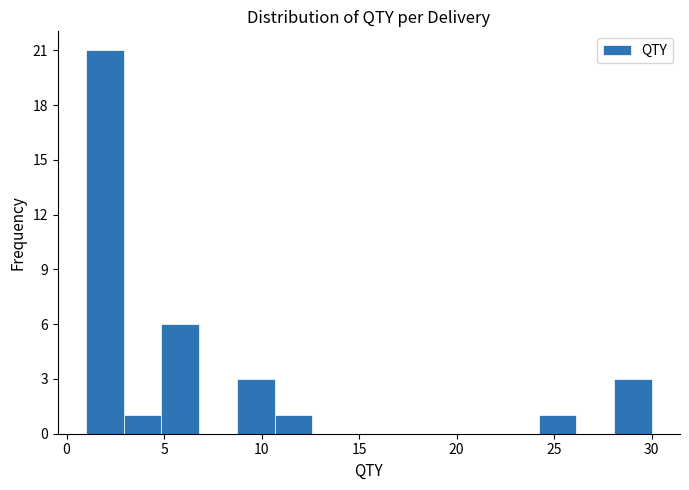

Read against the x-axis, roughly where is the centre of the tallest bar?

2.0